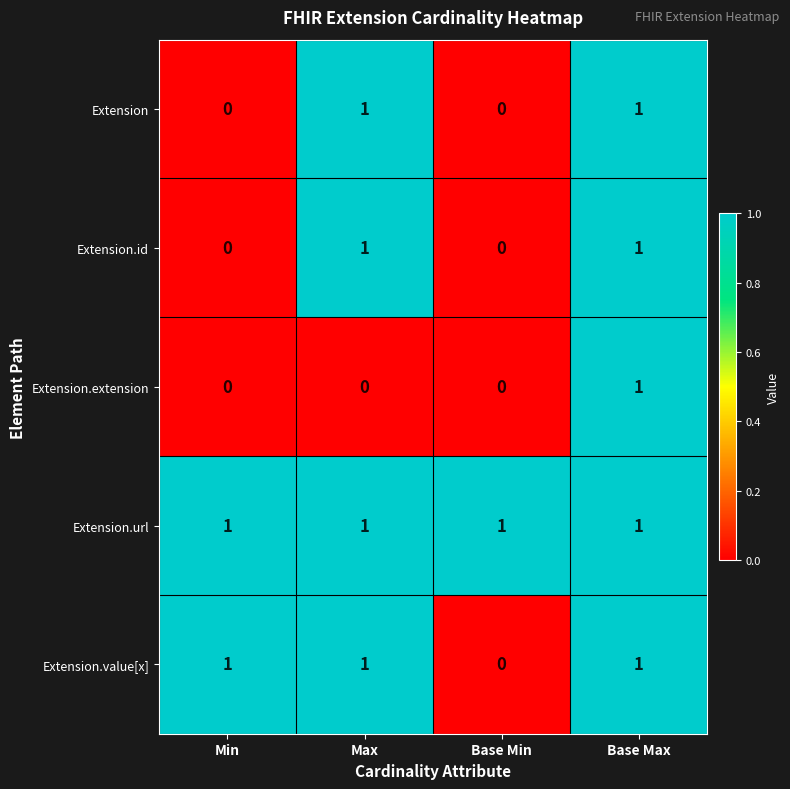

True or false: Extension.id has a value of 0 at Min.

True